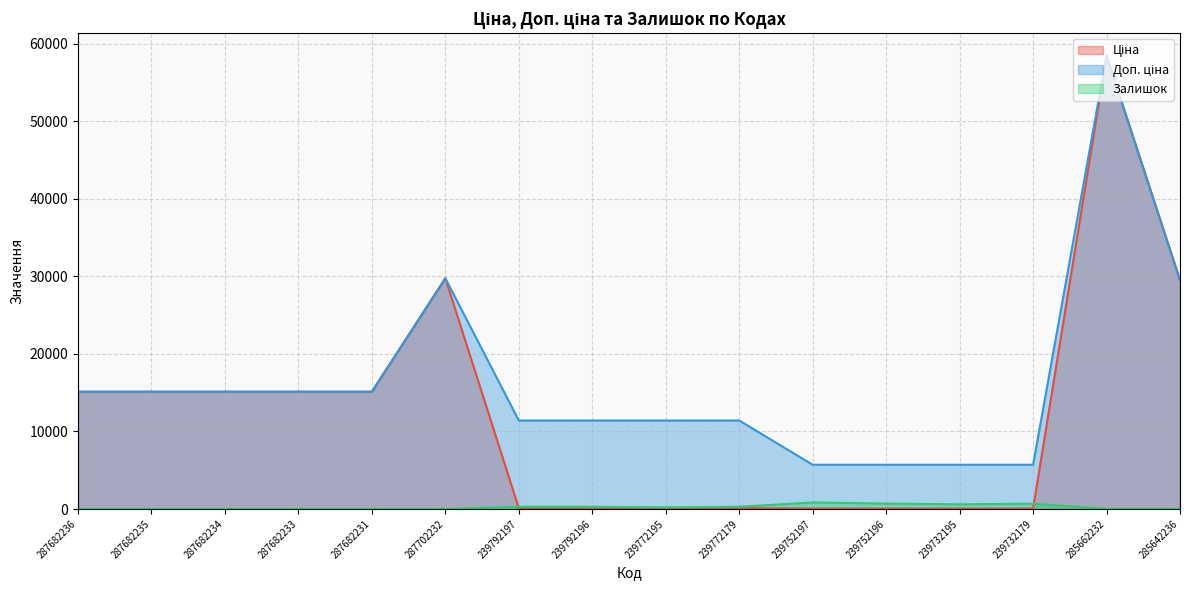

In Ціна, how many points are higher than both neighbors (excluding endpoints)?

2